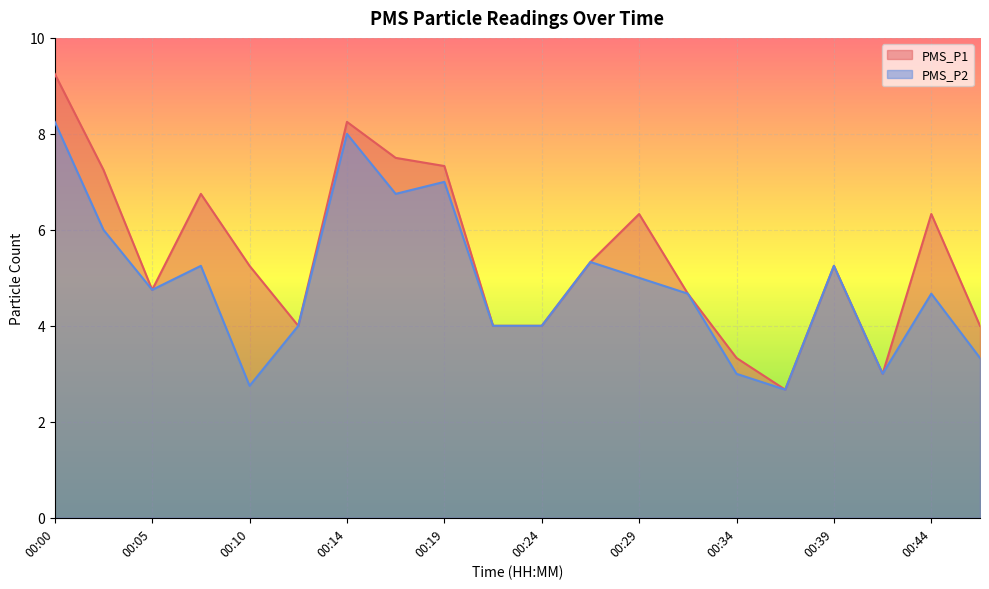

How many distinct data groups are displayed?

2